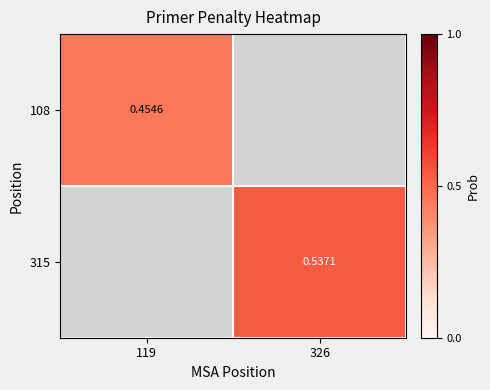

What is the minimum value shown in the chart?

0.5